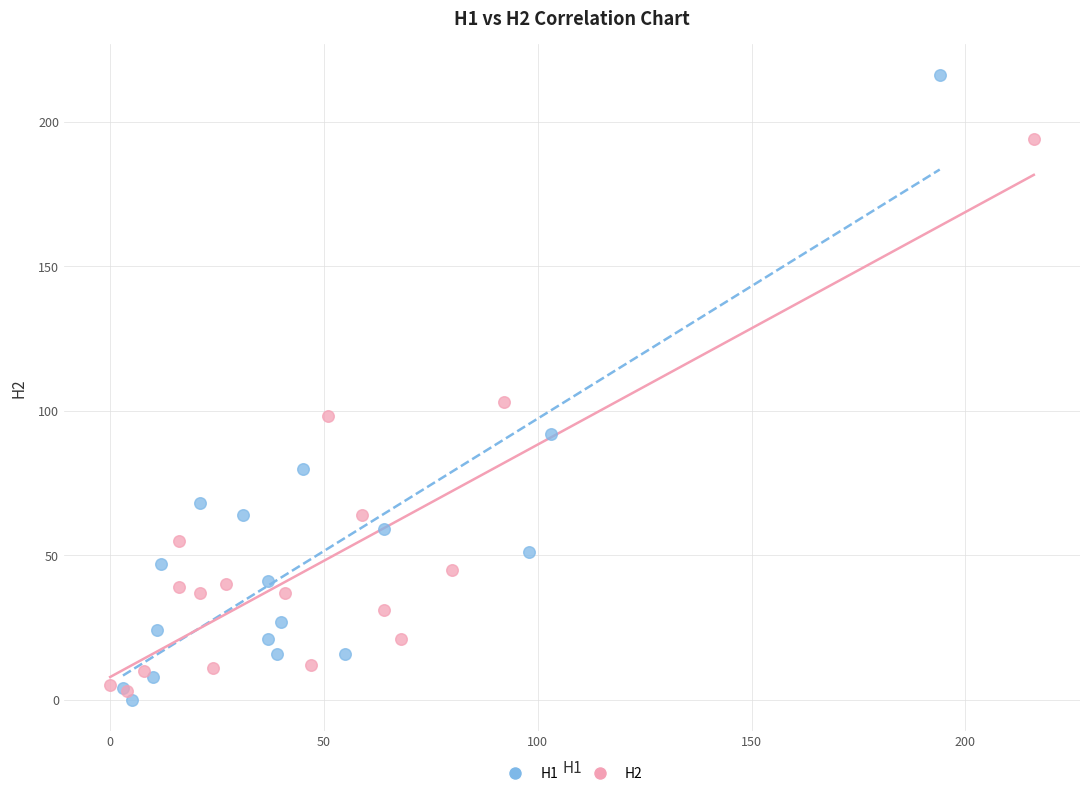

Which series contains the highest Y value?

H1